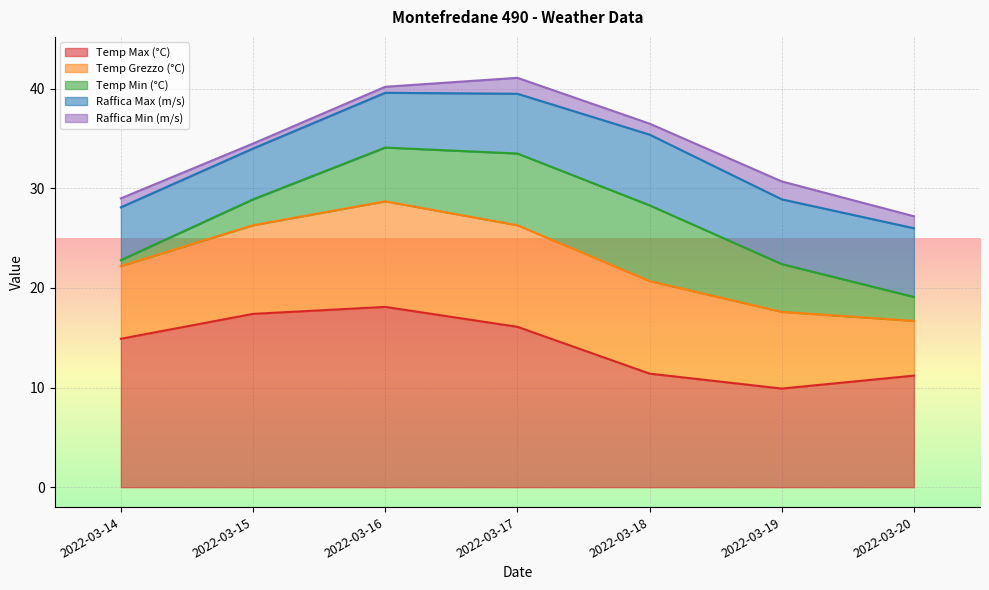

The value of Temp Max (°C) at 2022-03-20 is 2.8. True or false?

False